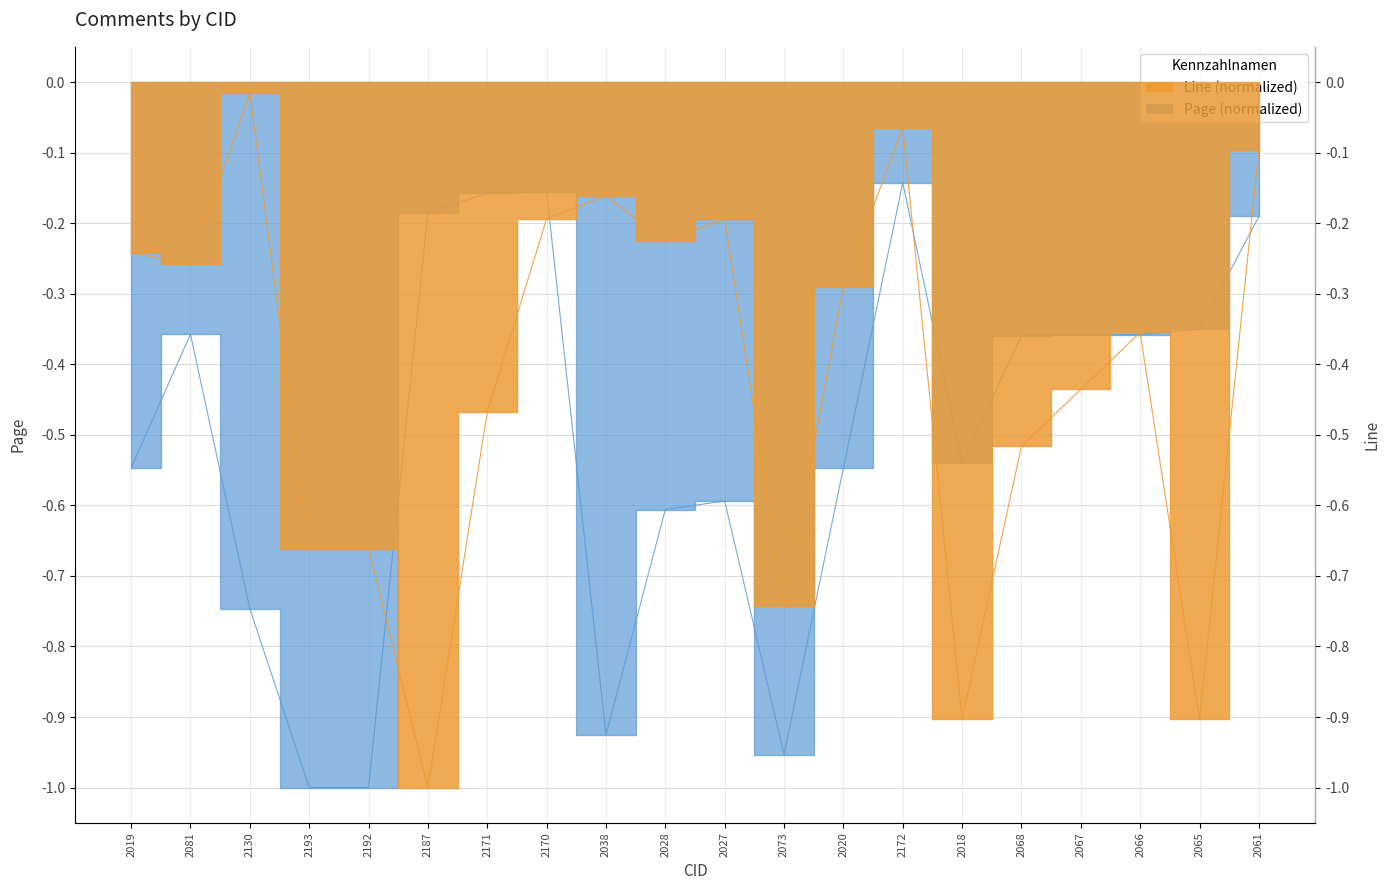

How many interior local valleys does the Page series have?

3